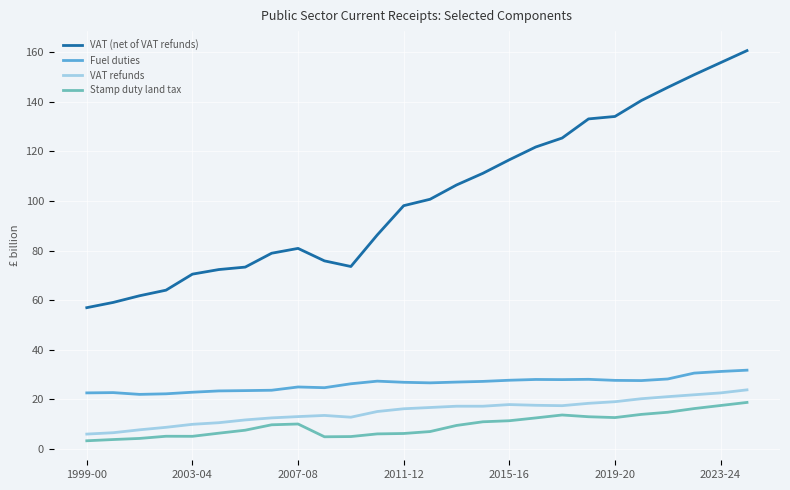

True or false: Fuel duties and VAT refunds intersect in this chart.

False